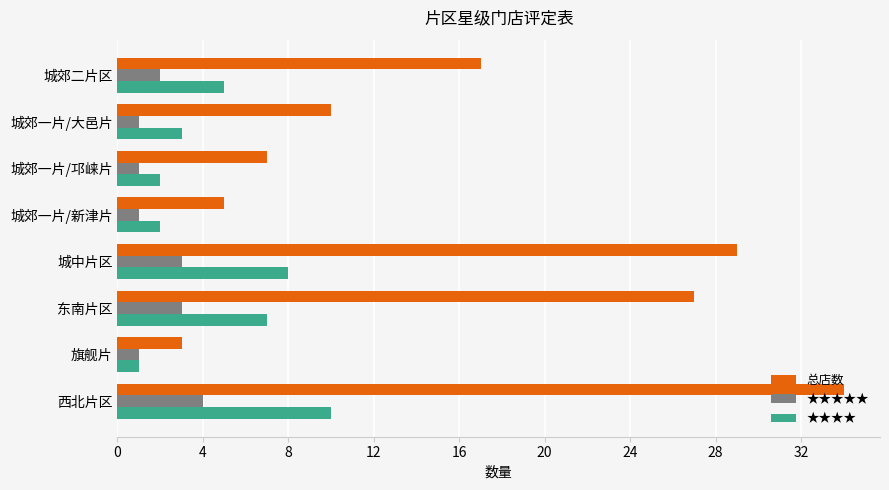

Is it true that ★★★★ equals 5 at 城郊二片区?

True